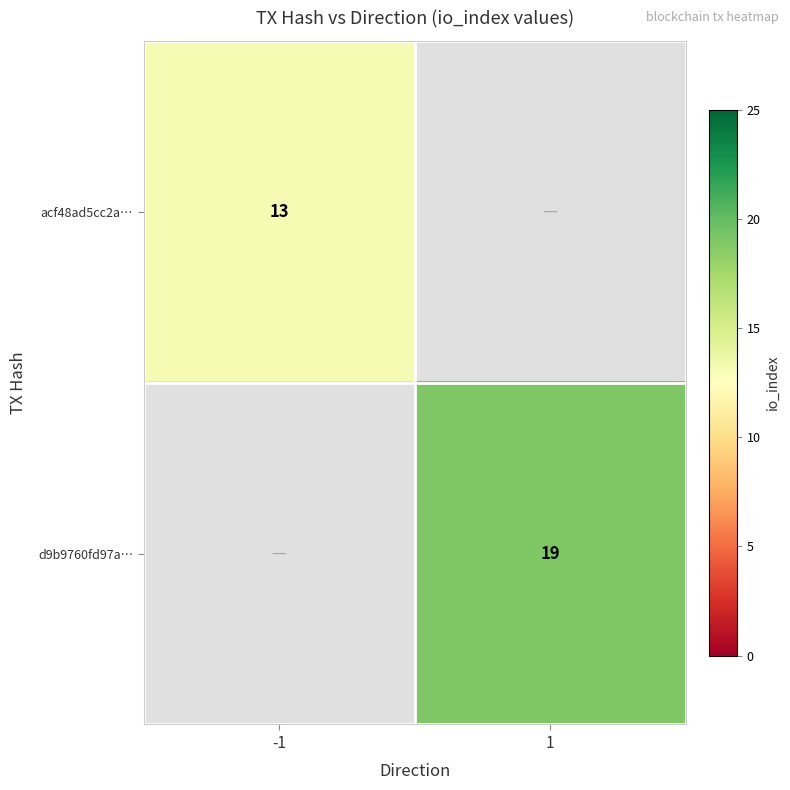

The value of acf48ad5cc2a… at -1 is 13. True or false?

True